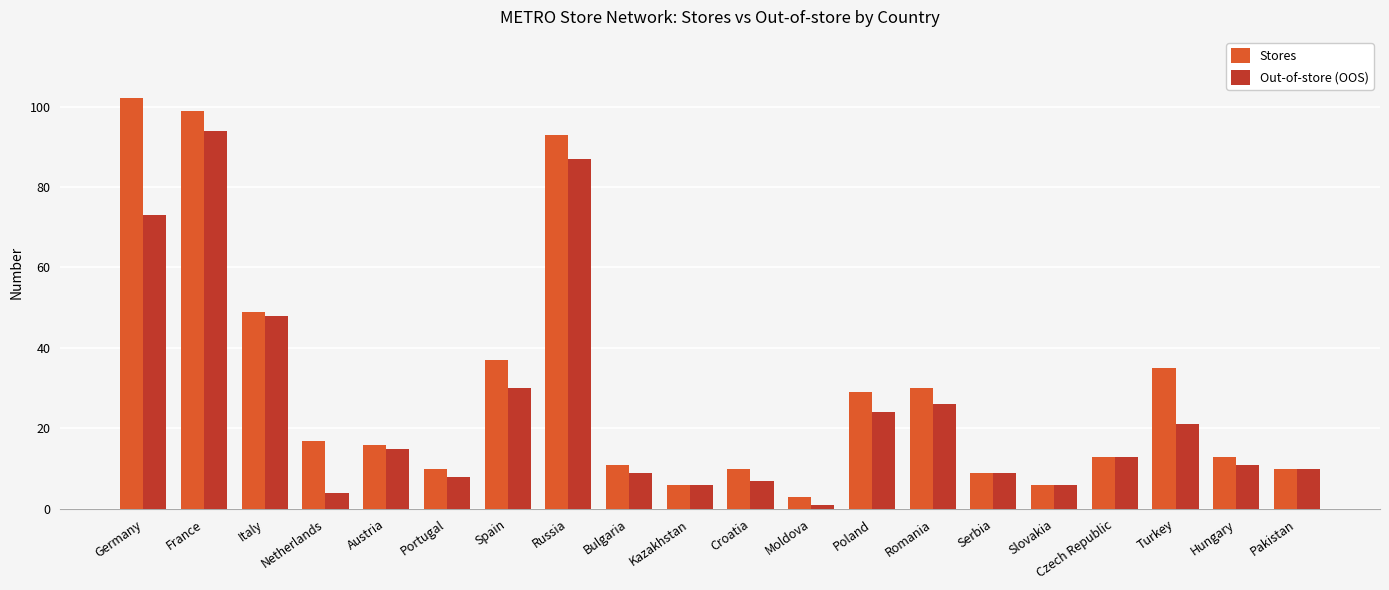

List the series in order of their overall mean, highest first.

Stores, Out-of-store (OOS)